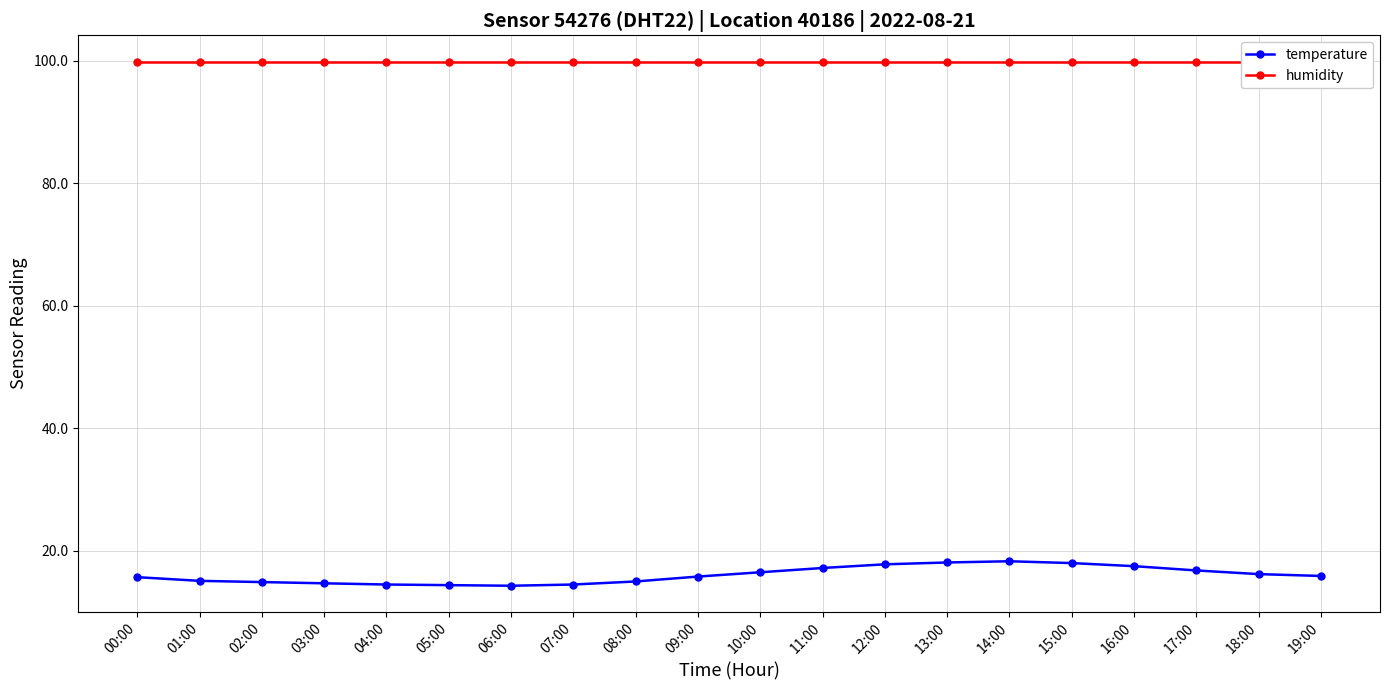

Which series has the largest range (max minus min)?

temperature